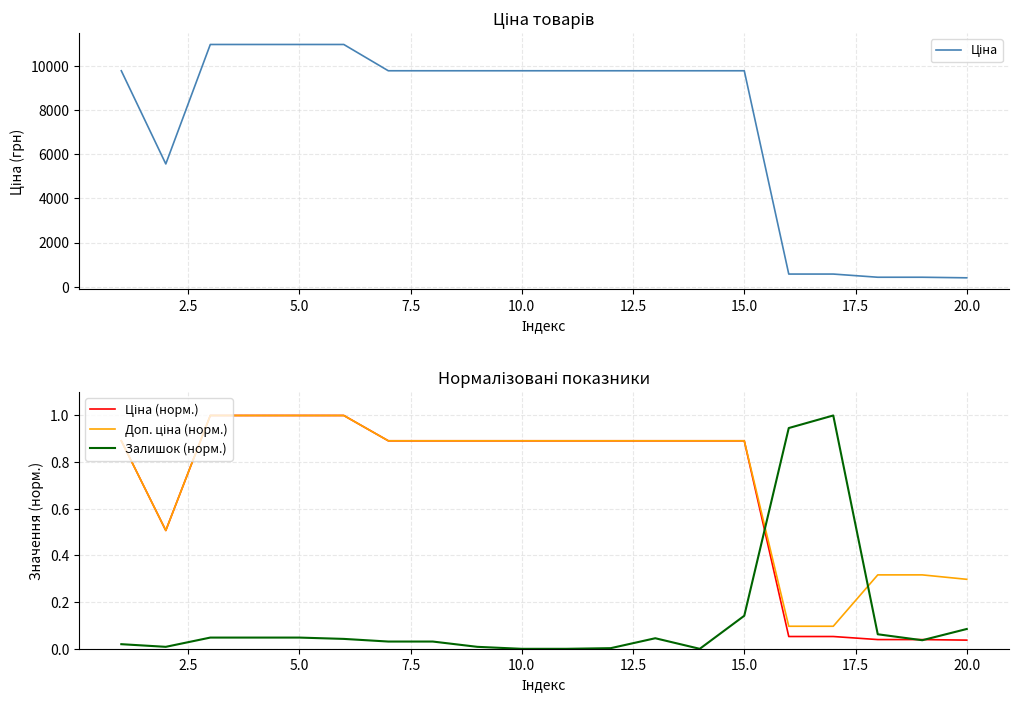

True or false: Залишок (норм.) and Ціна cross at least once.

False